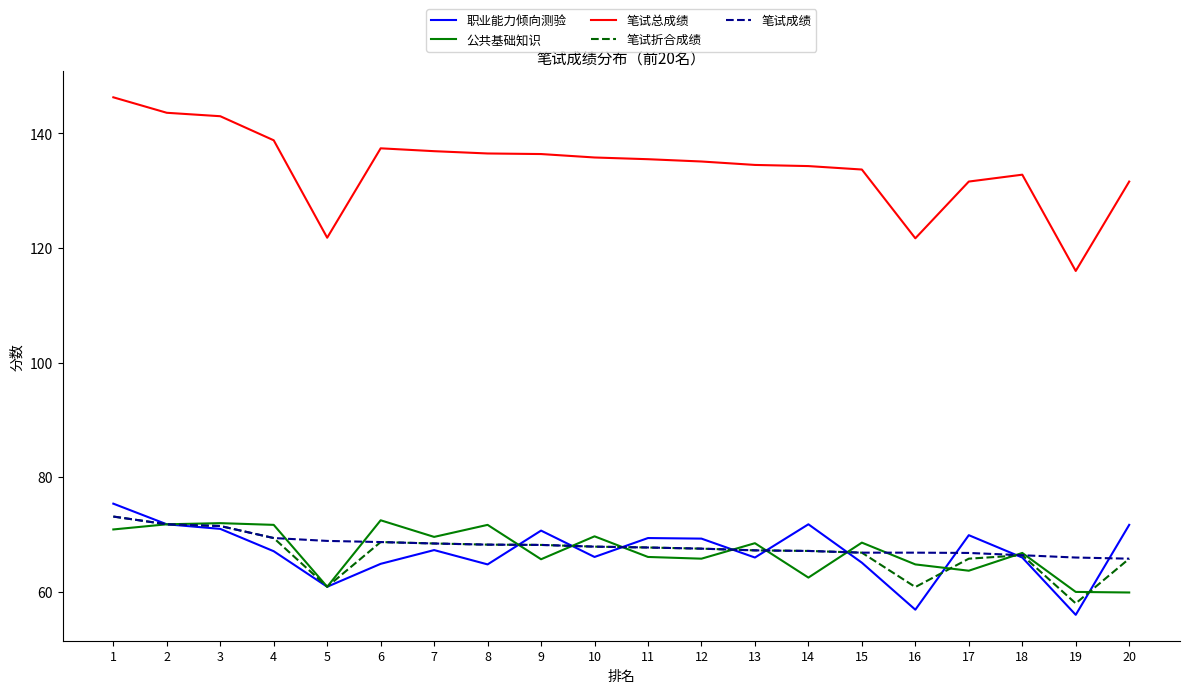

What is the sum of the 职业能力倾向测验 values at 6 and 20?

136.6